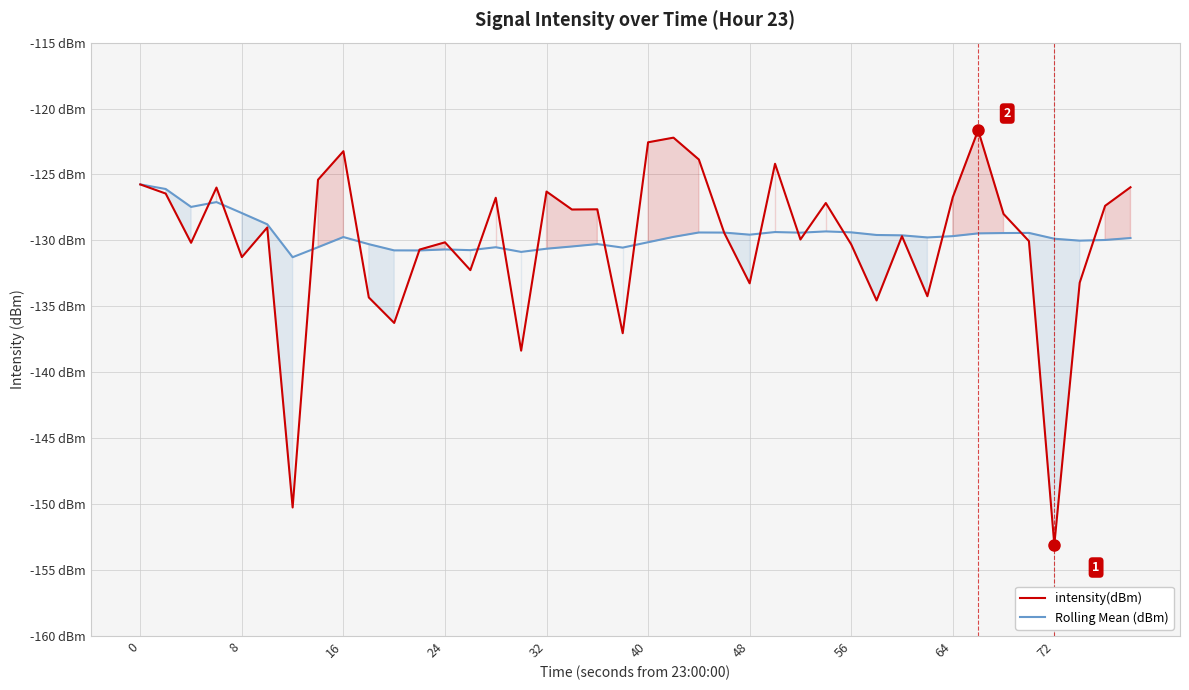

The intensity(dBm) series shows -184.2 at 32. True or false?

False